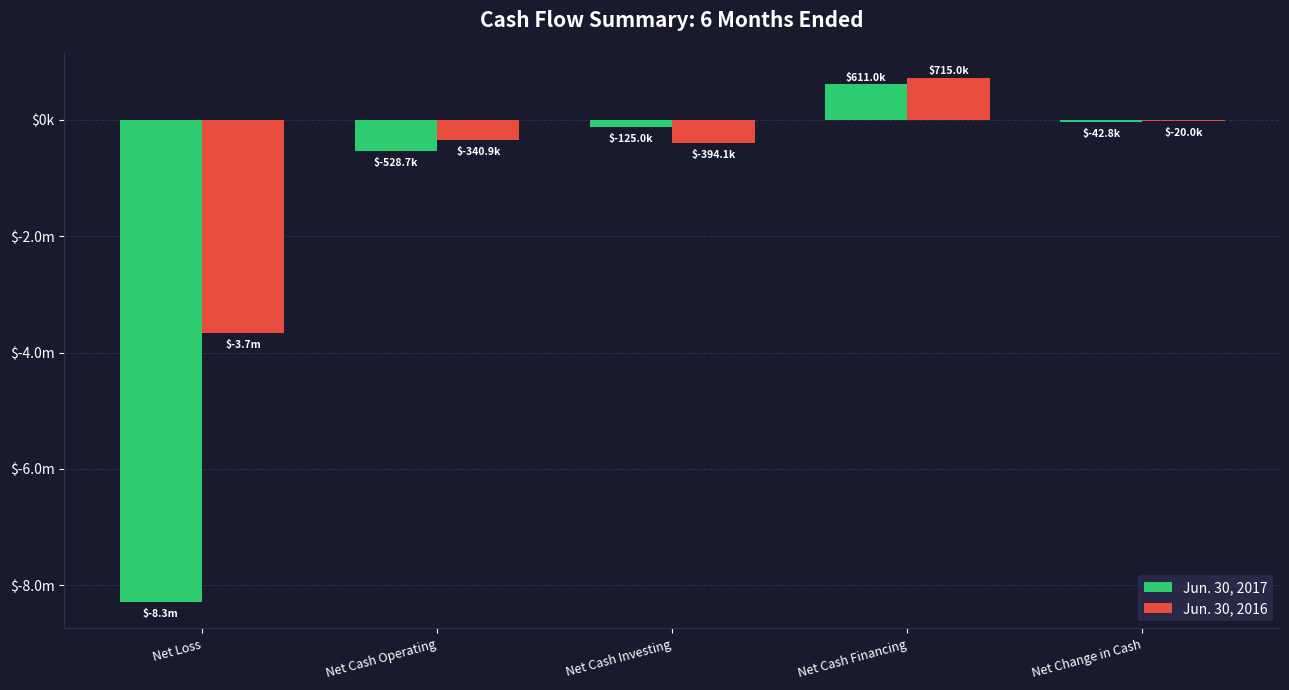

Are the bars horizontal?

No